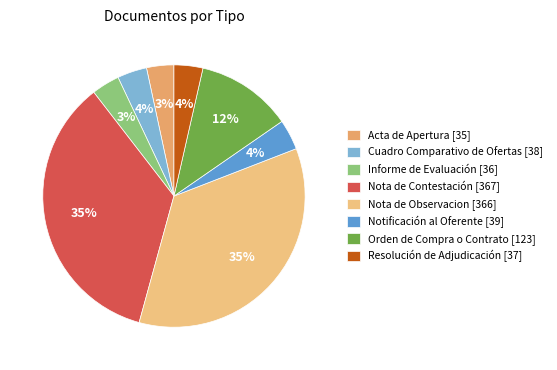

Does Resolución de Adjudicación account for over 50% of the chart?

No